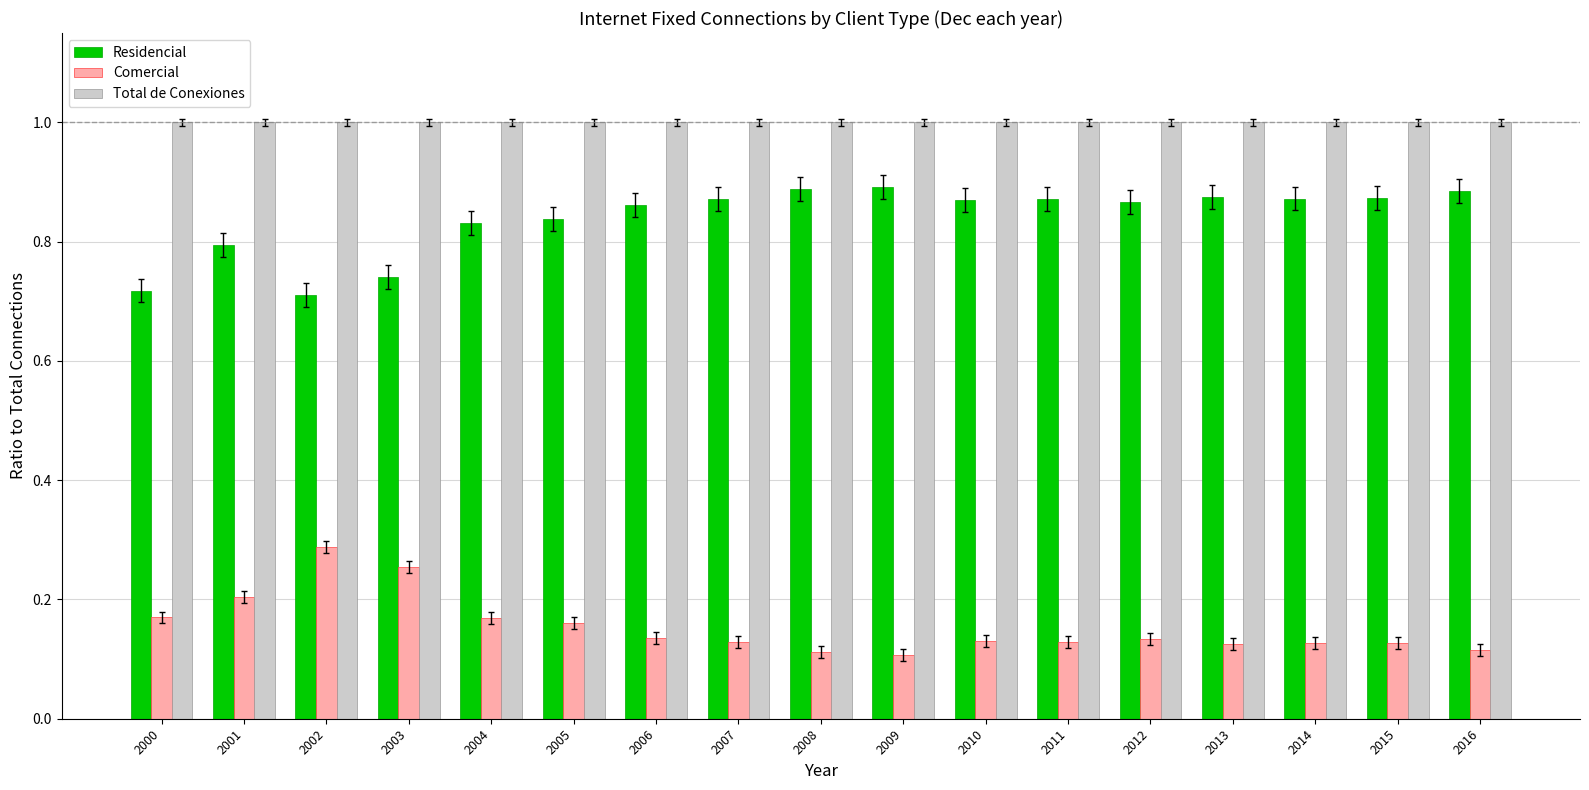

What is the sum of the Residencial values at 2012 and 2004?

1.7